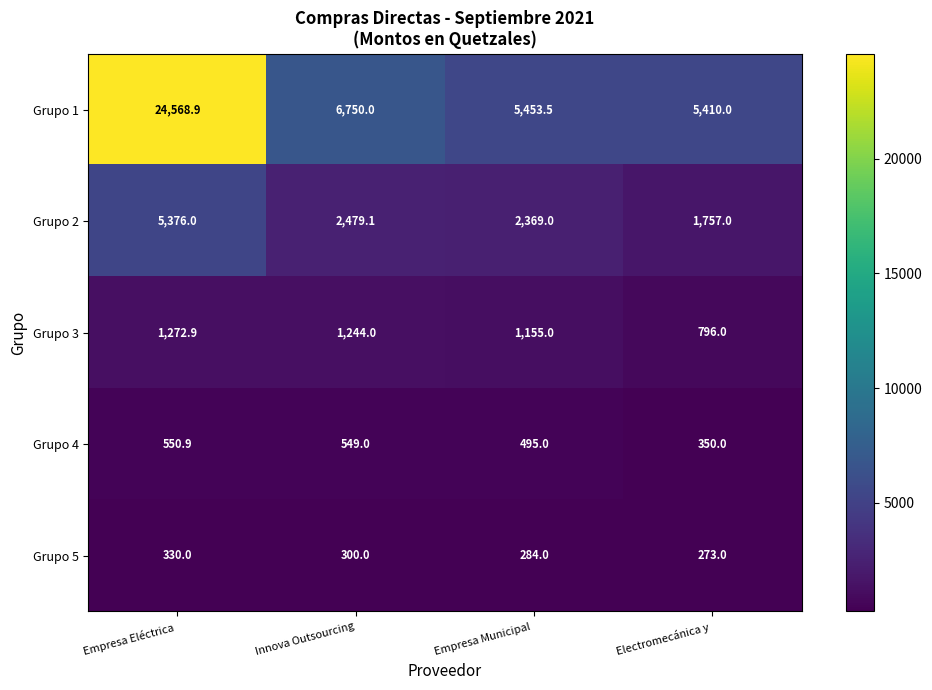

What is the smallest value displayed?

273.0